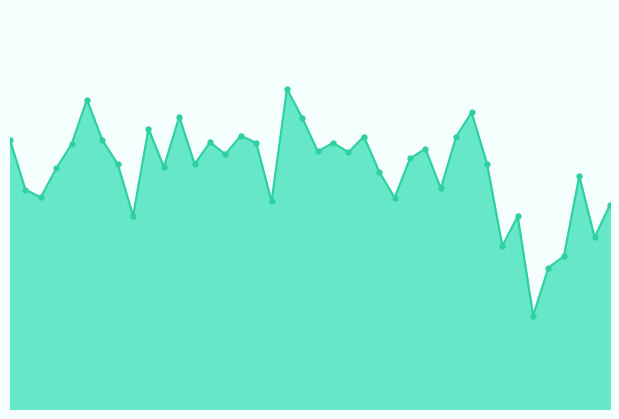

Does the chart have visible grid lines?

No